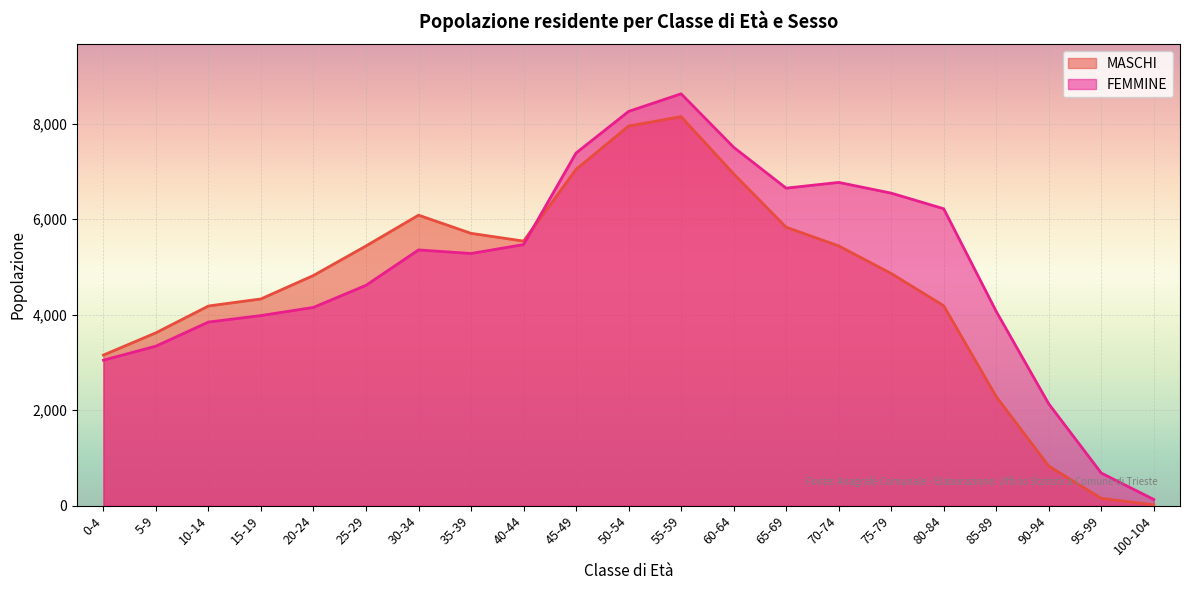

What are all the series names shown in the legend?

MASCHI, FEMMINE